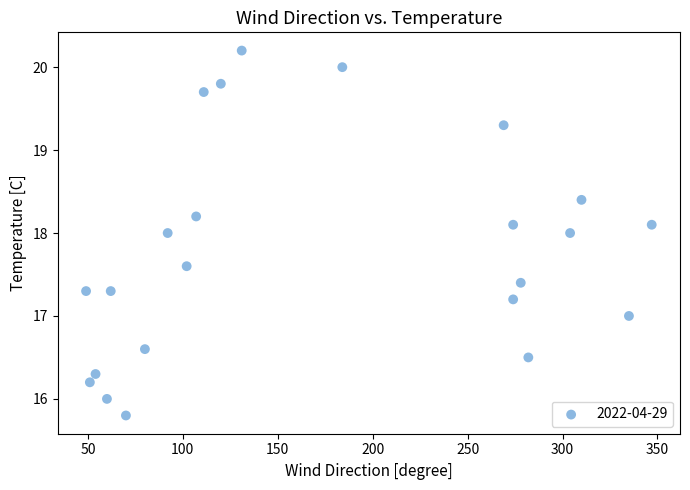

List the coordinates of all points as (X, Y) pairs, reading left to right.

(49.0, 17.3)  (51.0, 16.2)  (54.0, 16.3)  (60.0, 16.0)  (62.0, 17.3)  (70.0, 15.8)  (80.0, 16.6)  (92.0, 18.0)  (102.0, 17.6)  (107.0, 18.2)  (111.0, 19.7)  (120.0, 19.8)  (131.0, 20.2)  (184.0, 20.0)  (269.0, 19.3)  (274.0, 17.2)  (274.0, 18.1)  (278.0, 17.4)  (282.0, 16.5)  (304.0, 18.0)  (310.0, 18.4)  (335.0, 17.0)  (347.0, 18.1)